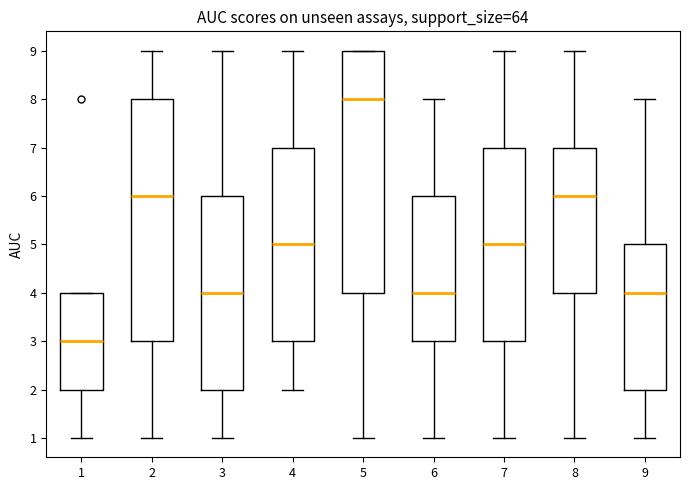

Reading left to right, read every box against the y-axis: the position of its median line, the range the box covers, and the ends of its whiskers. The values are not printed on the chart, so give them approximately, as read against the axis.

1: median 3, box 2 to 4, whiskers 1 to 4
2: median 6, box 3 to 8, whiskers 1 to 9
3: median 4, box 2 to 6, whiskers 1 to 9
4: median 5, box 3 to 7, whiskers 2 to 9
5: median 8, box 4 to 9, whiskers 1 to 9
6: median 4, box 3 to 6, whiskers 1 to 8
7: median 5, box 3 to 7, whiskers 1 to 9
8: median 6, box 4 to 7, whiskers 1 to 9
9: median 4, box 2 to 5, whiskers 1 to 8